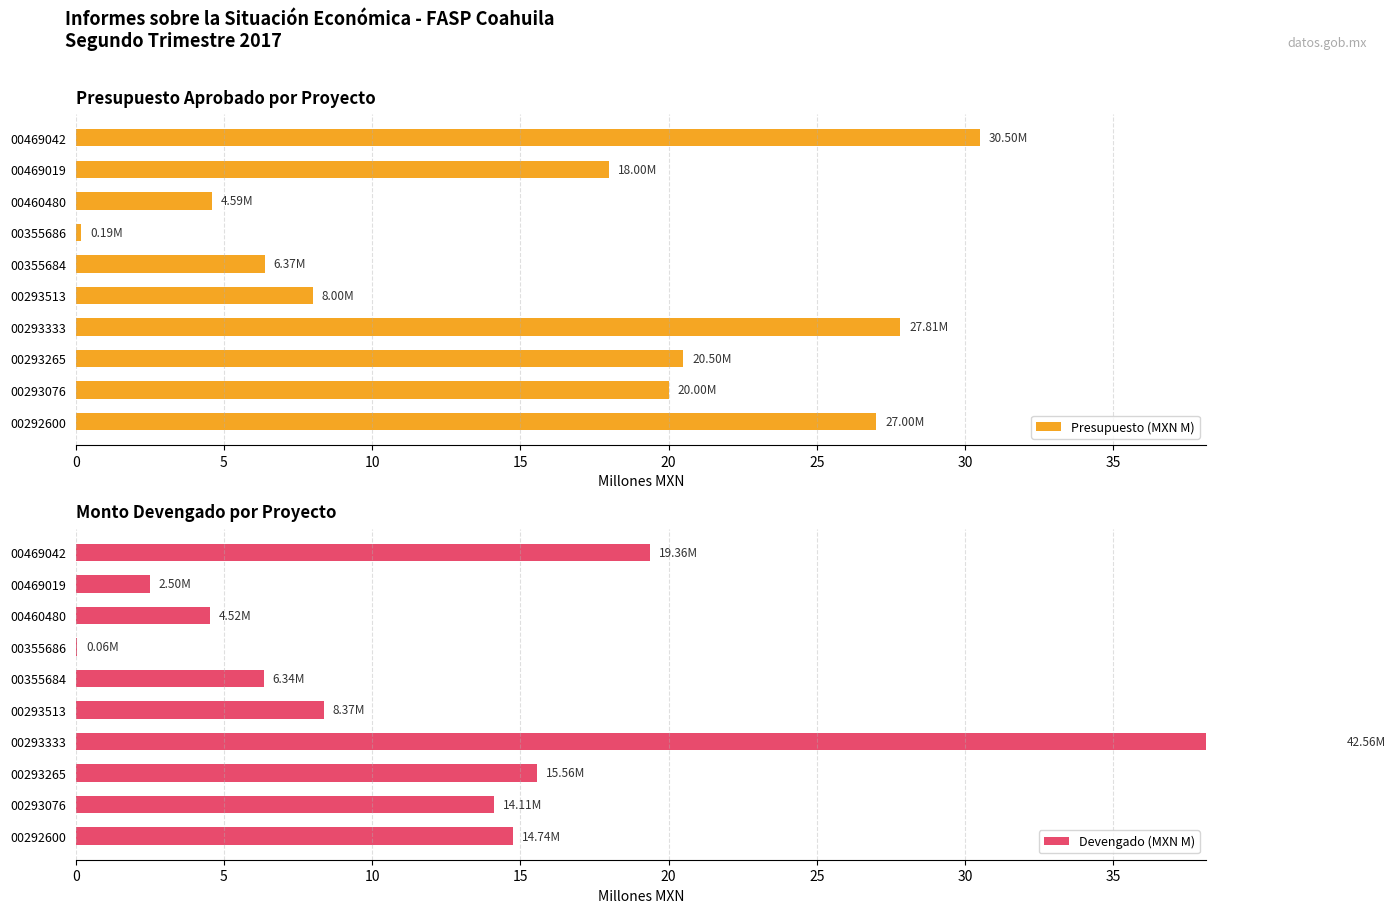

What is the highest value of the Presupuesto (MXN M) series?

30.5